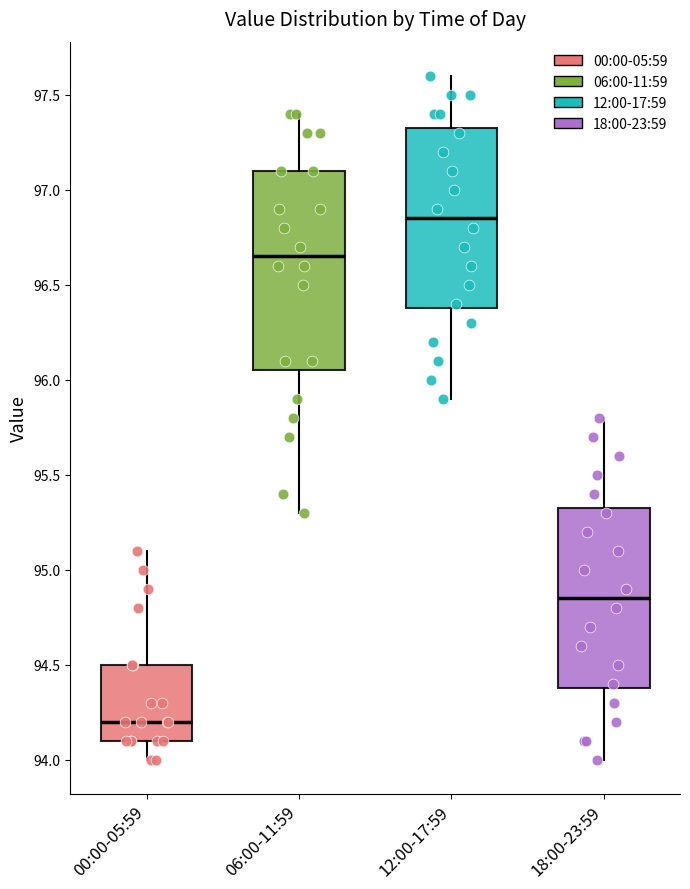

Reading left to right, transcribe this box plot: for each box, give where its median line is, the range the box spans, and where its two whiskers end, as read against the y-axis. The values are not printed on the chart, so give them approximately, as read against the axis.

00:00-05:59: median 94.20, box 94.10 to 94.50, whiskers 94.00 to 95.10
06:00-11:59: median 96.65, box 96.05 to 97.10, whiskers 95.30 to 97.40
12:00-17:59: median 96.85, box 96.40 to 97.35, whiskers 95.90 to 97.60
18:00-23:59: median 94.85, box 94.40 to 95.35, whiskers 94.00 to 95.80